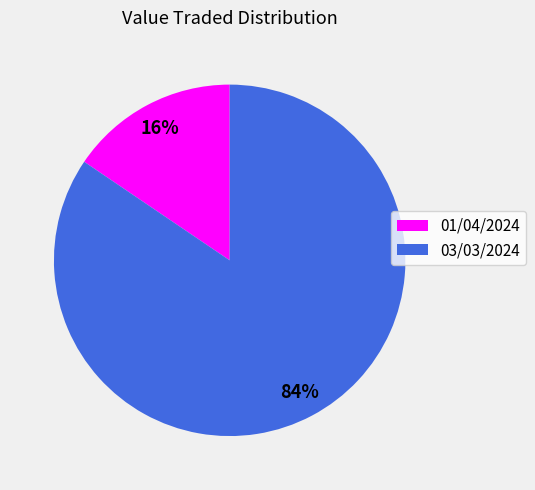

To the nearest percent, what is the average slice percentage?

50%